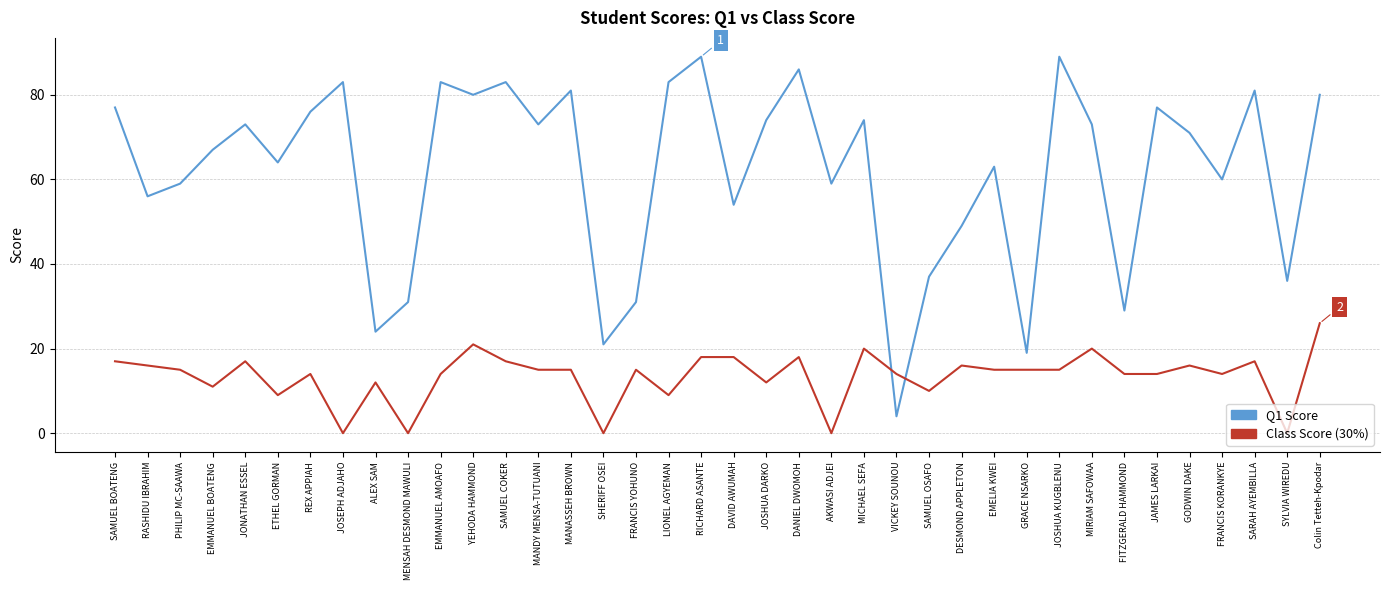

What position from the left is DANIEL DWOMOH?

22